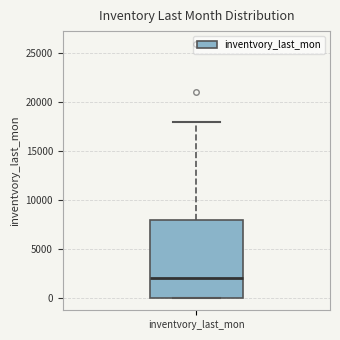

Where is the lower edge of the box for inventvory_last_mon on the y-axis? The values are not printed on the chart, so give them approximately, as read against the axis.

0